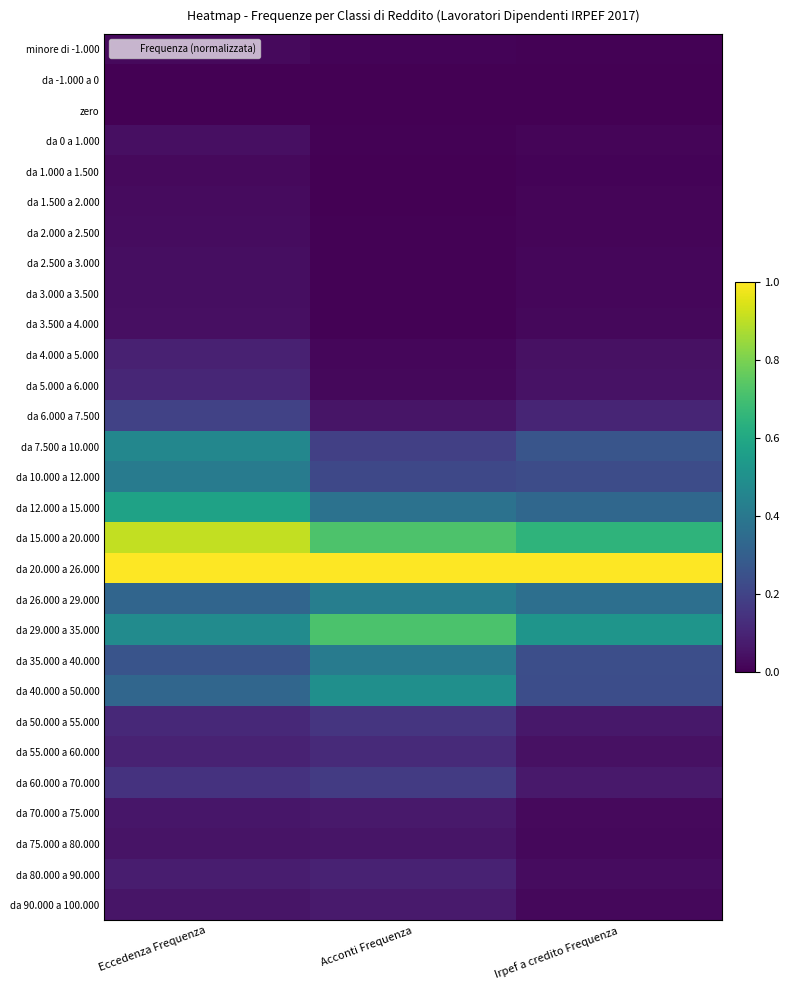

What is the difference between the highest and lowest values at Acconti Frequenza?

1.0